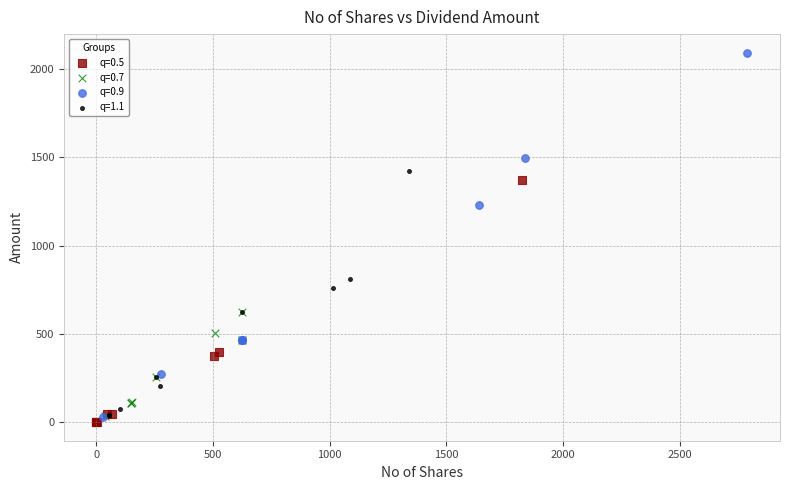

Which series has the widest spread of Y values?

q=0.9